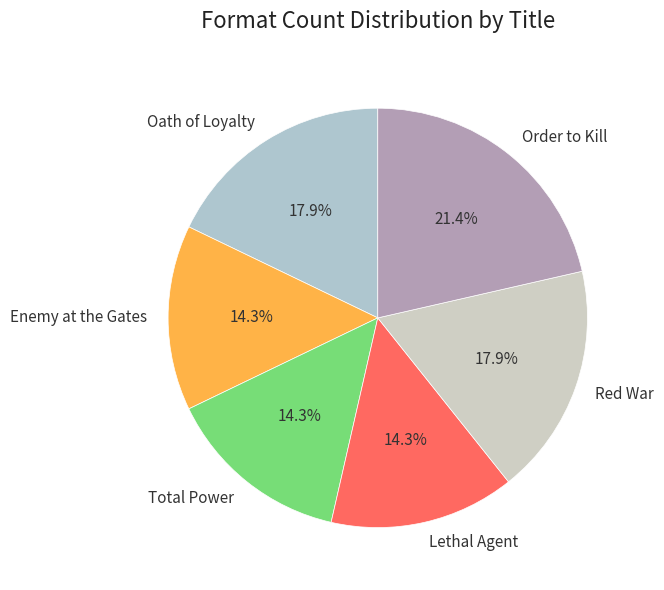

Which has a higher value, Lethal Agent or Order to Kill?

Order to Kill